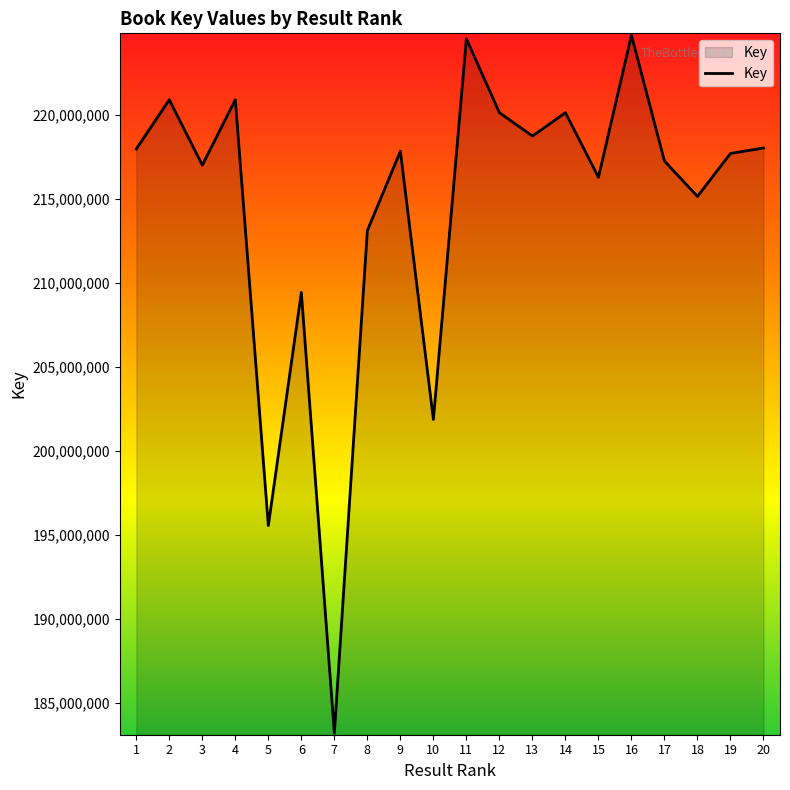

At which label is the value closest to 203979513?

10